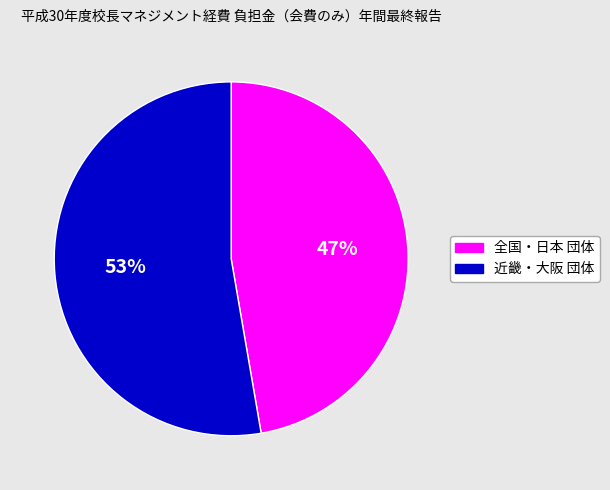

To the nearest percent, what is the average slice percentage?

50%